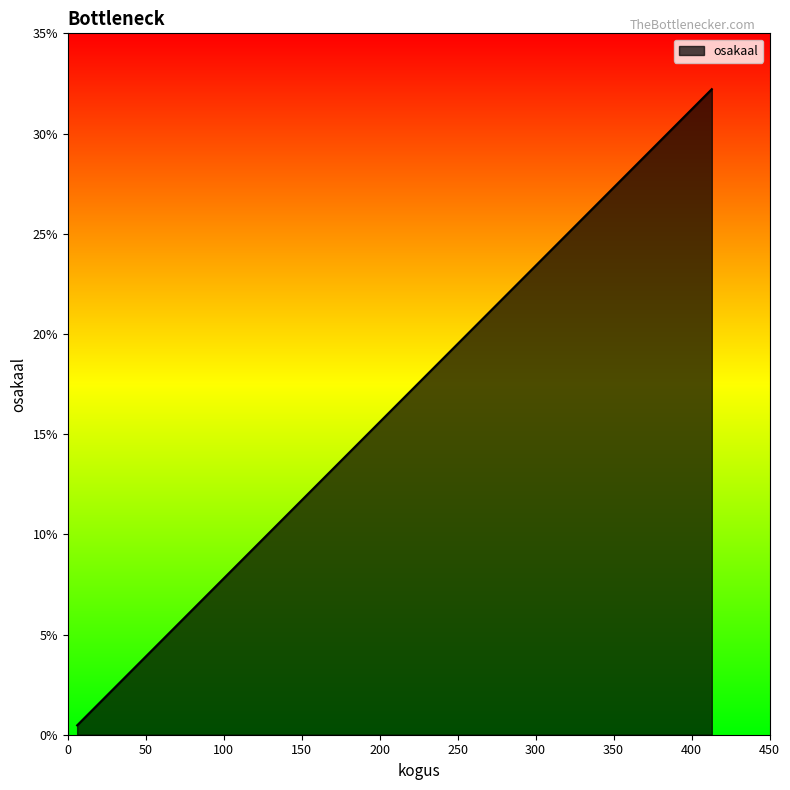

True or false: there are more than 2 points higher than both neighbors.

False